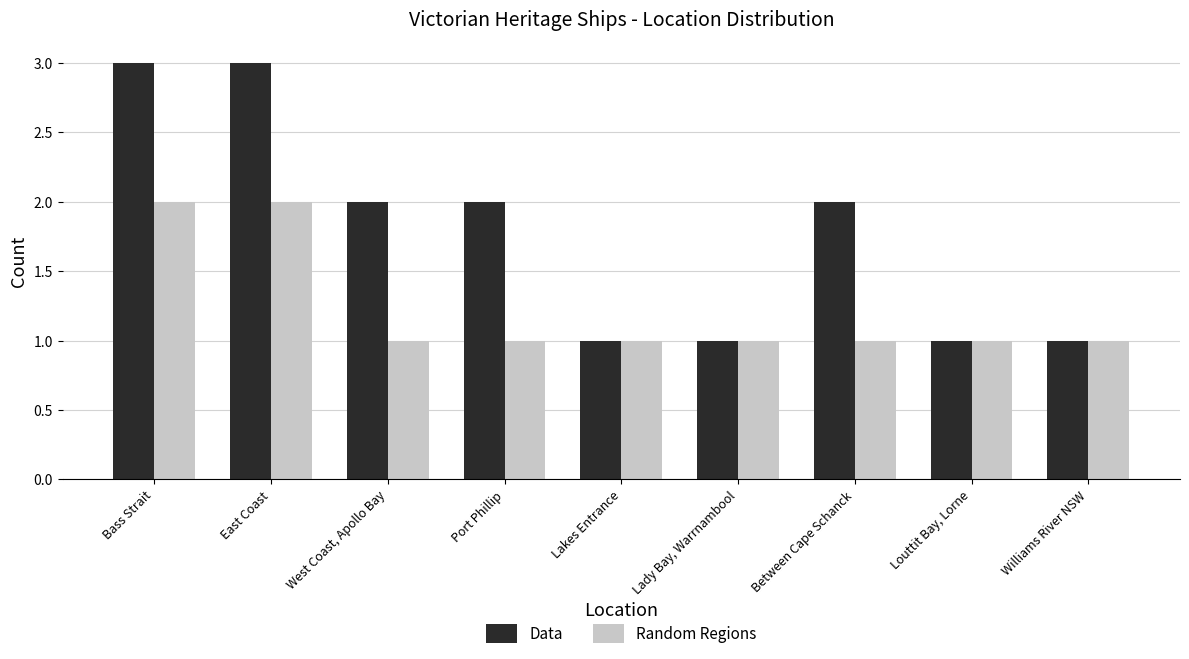

True or false: Random Regions has a value of 1 at Williams River NSW.

True